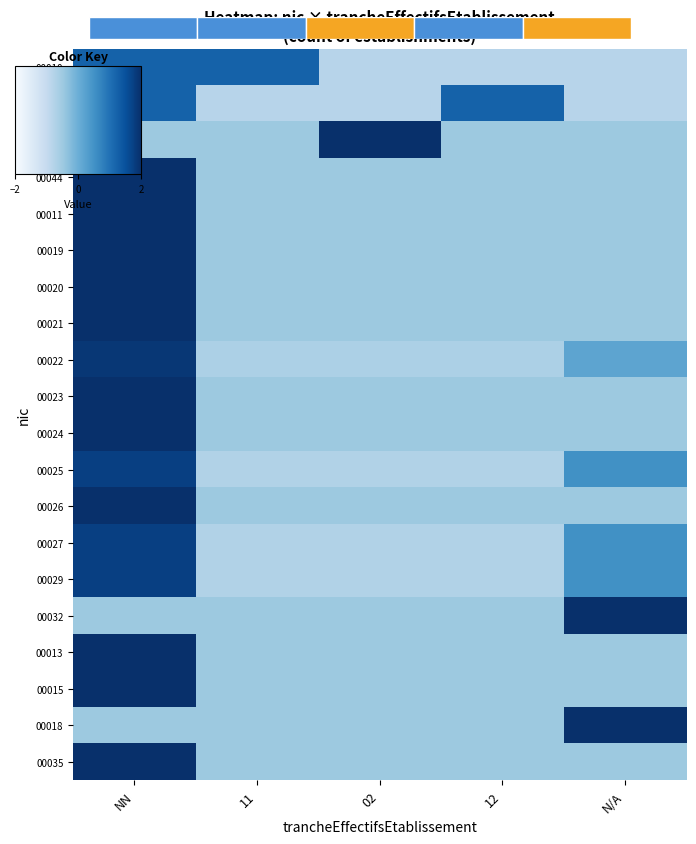

Which has a higher value, 12 or 11?

11